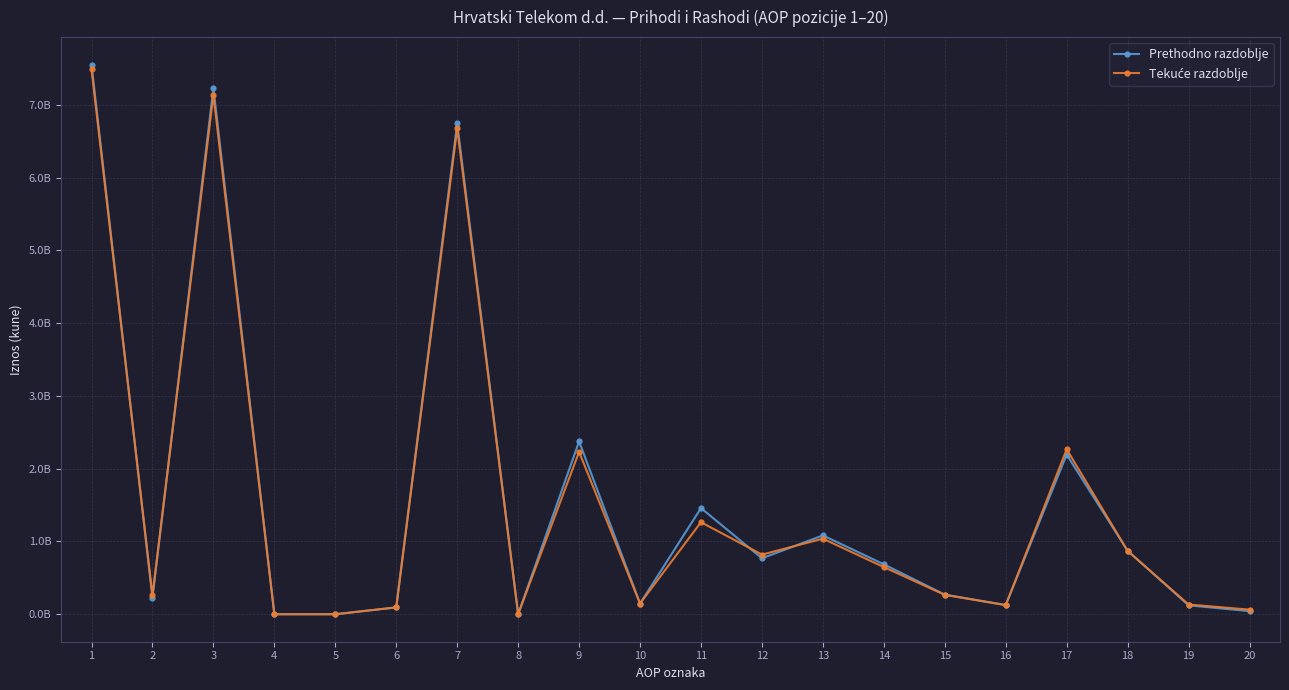

Which series has the largest total across all categories?

Prethodno razdoblje